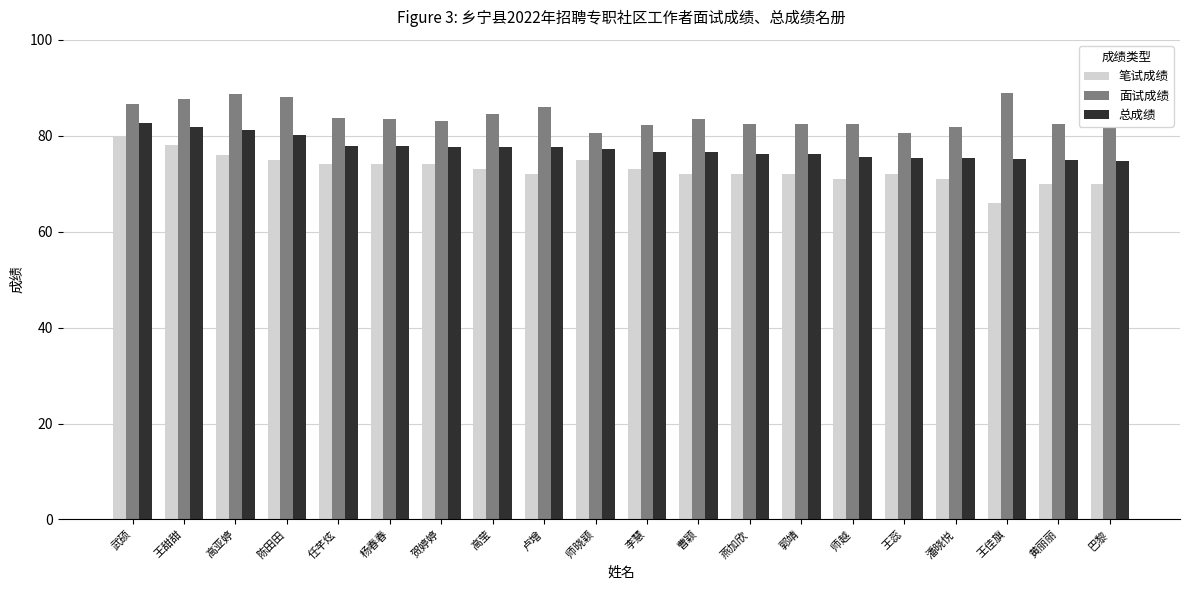

How many bars are there in each group?

3